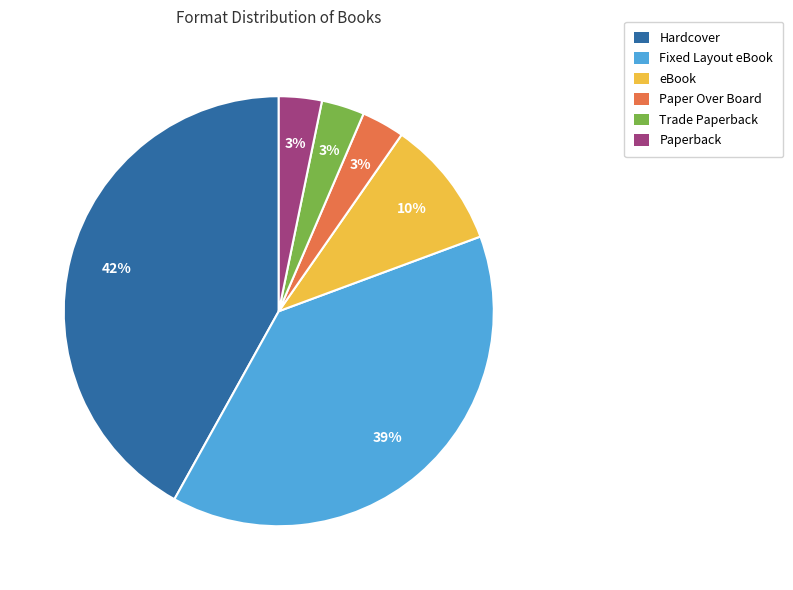

To the nearest percent, what is the combined percentage of Paperback and eBook?

13%